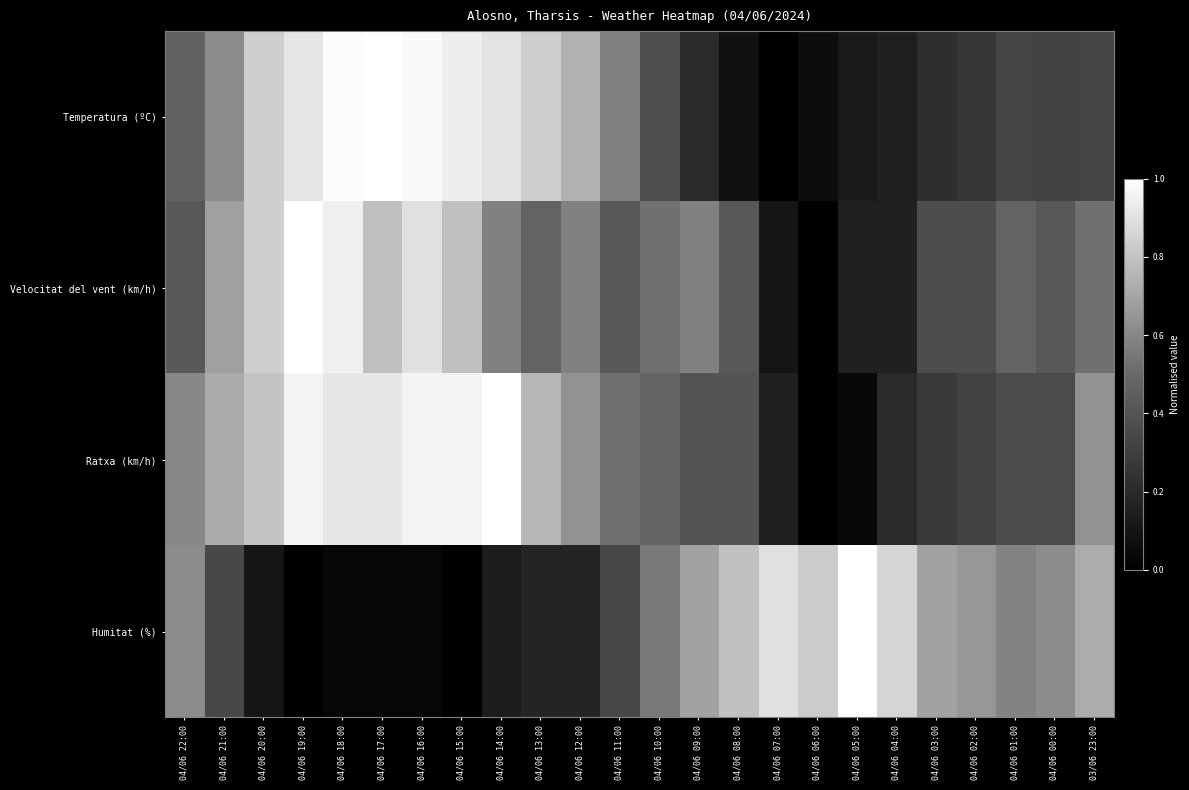

Reading left to right, what are all the values shown in this chart?

Temperatura (ºC): 04/06 22:00=0.5	04/06 21:00=0.6	04/06 20:00=0.8	04/06 19:00=0.9	04/06 18:00=1.0	04/06 17:00=1.0	04/06 16:00=1.0	04/06 15:00=0.9	04/06 14:00=0.9	04/06 13:00=0.8	04/06 12:00=0.7	04/06 11:00=0.6	04/06 10:00=0.4	04/06 09:00=0.2	04/06 08:00=0.1	04/06 07:00=0.0	04/06 06:00=0.1	04/06 05:00=0.1	04/06 04:00=0.1	04/06 03:00=0.2	04/06 02:00=0.3	04/06 01:00=0.3	04/06 00:00=0.3	03/06 23:00=0.3
Velocitat del vent (km/h): 04/06 22:00=0.4	04/06 21:00=0.7	04/06 20:00=0.8	04/06 19:00=1.0	04/06 18:00=0.9	04/06 17:00=0.8	04/06 16:00=0.9	04/06 15:00=0.8	04/06 14:00=0.6	04/06 13:00=0.5	04/06 12:00=0.6	04/06 11:00=0.4	04/06 10:00=0.5	04/06 09:00=0.6	04/06 08:00=0.4	04/06 07:00=0.1	04/06 06:00=0.0	04/06 05:00=0.2	04/06 04:00=0.2	04/06 03:00=0.4	04/06 02:00=0.4	04/06 01:00=0.5	04/06 00:00=0.4	03/06 23:00=0.5
Ratxa (km/h): 04/06 22:00=0.6	04/06 21:00=0.7	04/06 20:00=0.8	04/06 19:00=1.0	04/06 18:00=0.9	04/06 17:00=0.9	04/06 16:00=1.0	04/06 15:00=1.0	04/06 14:00=1.0	04/06 13:00=0.8	04/06 12:00=0.6	04/06 11:00=0.5	04/06 10:00=0.5	04/06 09:00=0.4	04/06 08:00=0.4	04/06 07:00=0.2	04/06 06:00=0.0	04/06 05:00=0.0	04/06 04:00=0.2	04/06 03:00=0.3	04/06 02:00=0.3	04/06 01:00=0.4	04/06 00:00=0.4	03/06 23:00=0.6
Humitat (%): 04/06 22:00=0.6	04/06 21:00=0.3	04/06 20:00=0.1	04/06 19:00=0.0	04/06 18:00=0.0	04/06 17:00=0.0	04/06 16:00=0.0	04/06 15:00=0.0	04/06 14:00=0.1	04/06 13:00=0.2	04/06 12:00=0.2	04/06 11:00=0.3	04/06 10:00=0.6	04/06 09:00=0.7	04/06 08:00=0.8	04/06 07:00=0.9	04/06 06:00=0.8	04/06 05:00=1.0	04/06 04:00=0.9	04/06 03:00=0.7	04/06 02:00=0.7	04/06 01:00=0.6	04/06 00:00=0.6	03/06 23:00=0.7